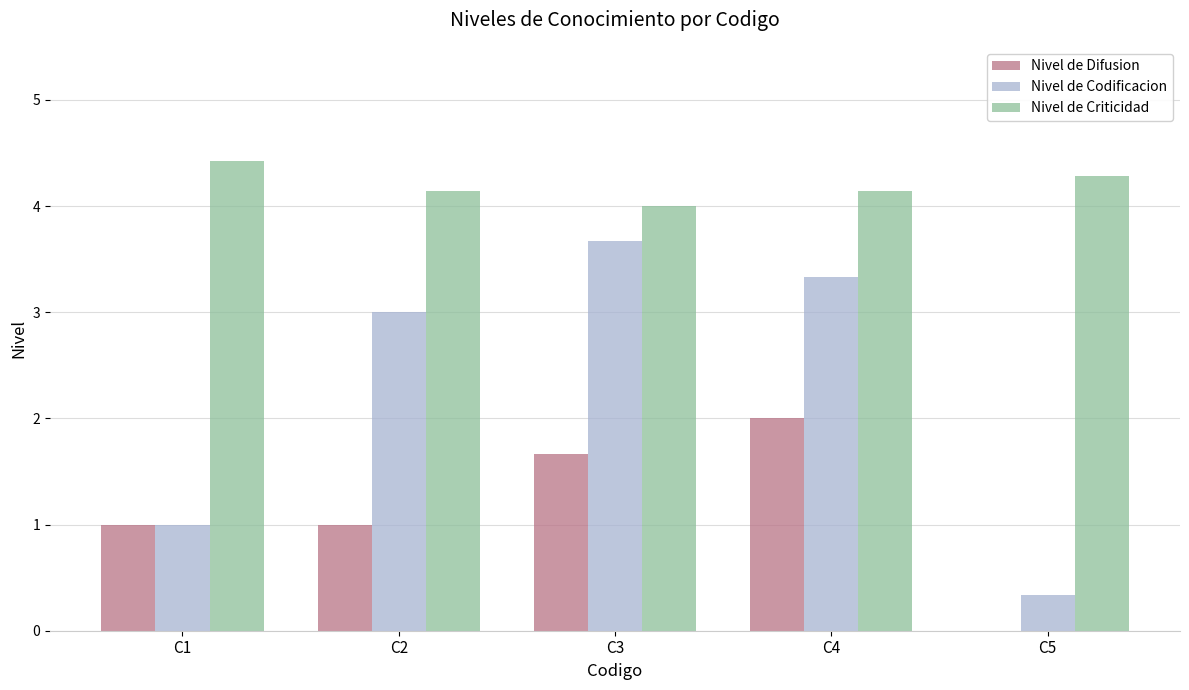

Between C1 and C2, which series saw the biggest shift?

Nivel de Codificacion